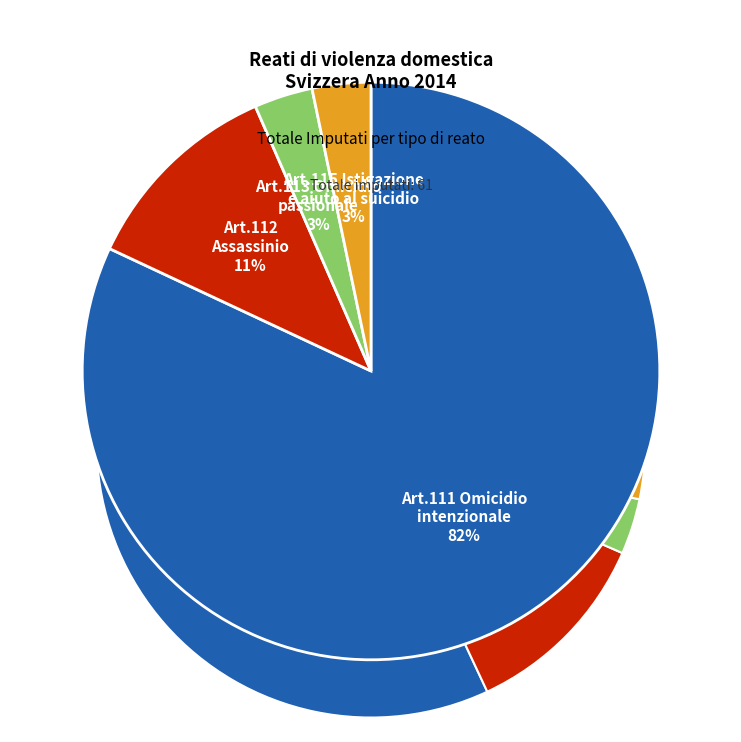

What is the total percentage of Art.112 Assassinio and Art.113 Omicidio passionale?

14.8%